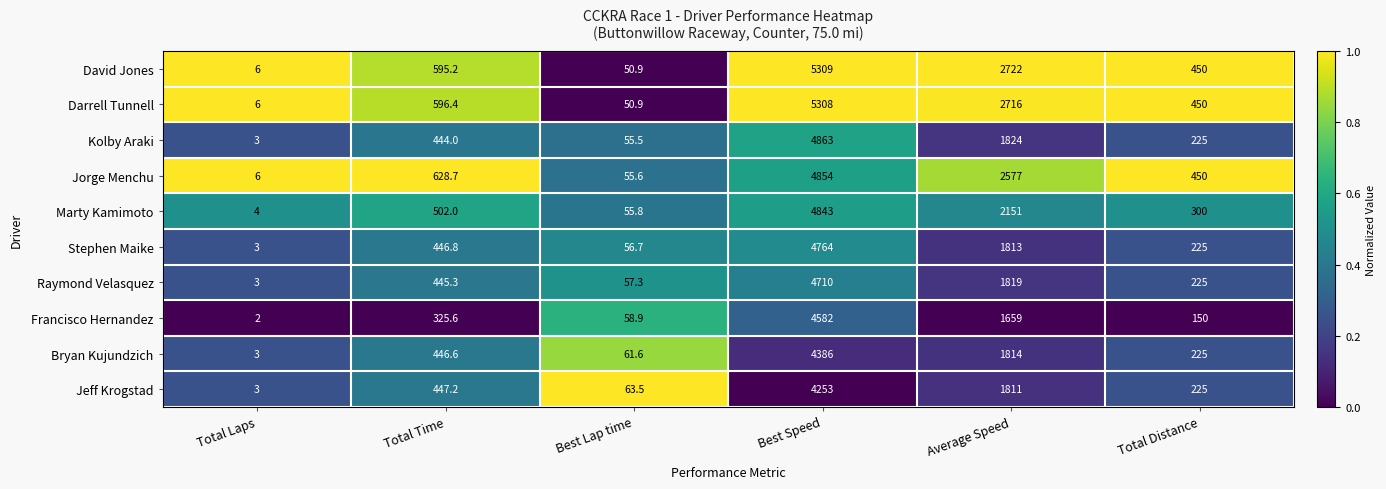

Rank the series at Total Time from highest to lowest value.

Jorge Menchu, Darrell Tunnell, David Jones, Marty Kamimoto, Jeff Krogstad, Stephen Maike, Bryan Kujundzich, Raymond Velasquez, Kolby Araki, Francisco Hernandez